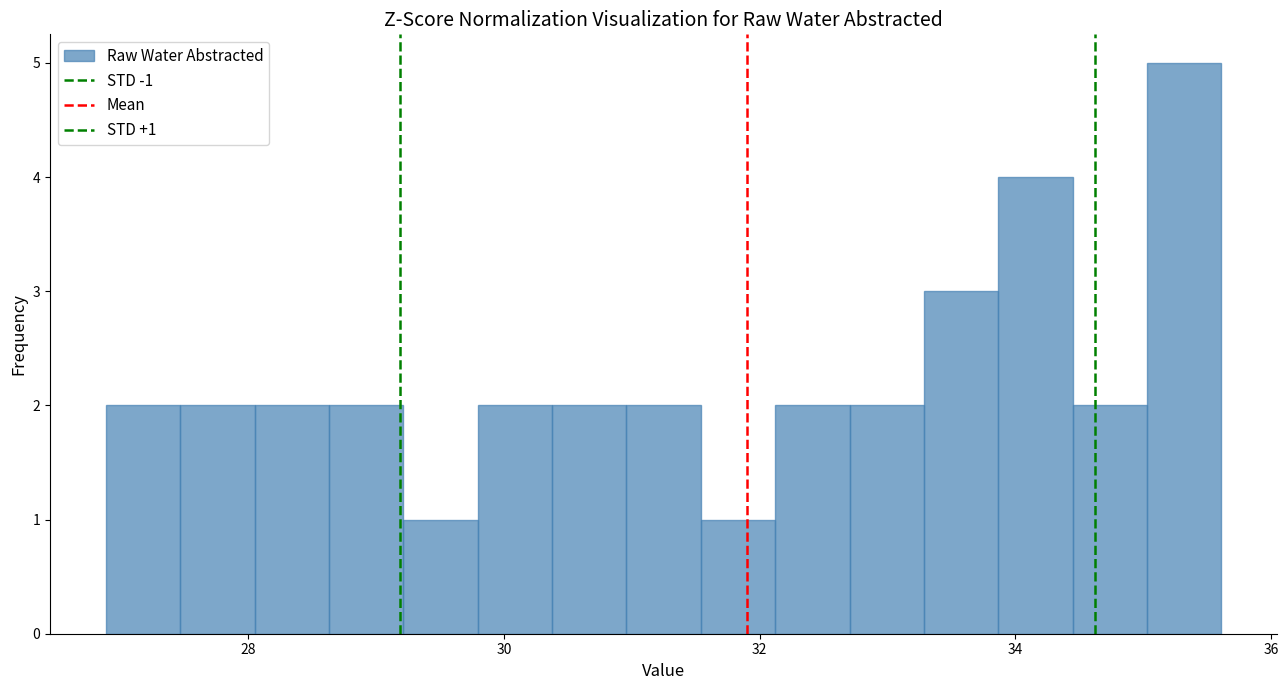

Around what value on the x-axis is the tallest bar? Give the approximate position of its centre, as read against the axis.

35.4